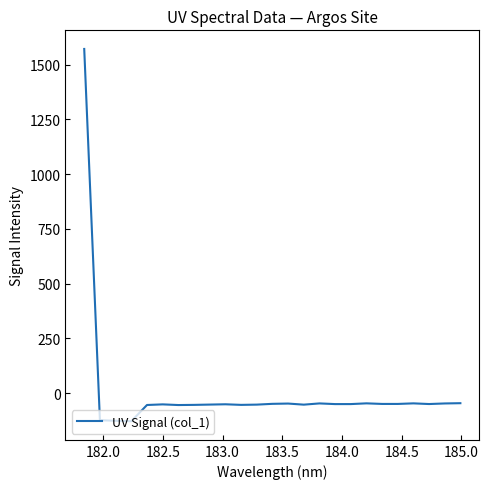

What is the greatest value displayed?

1571.3